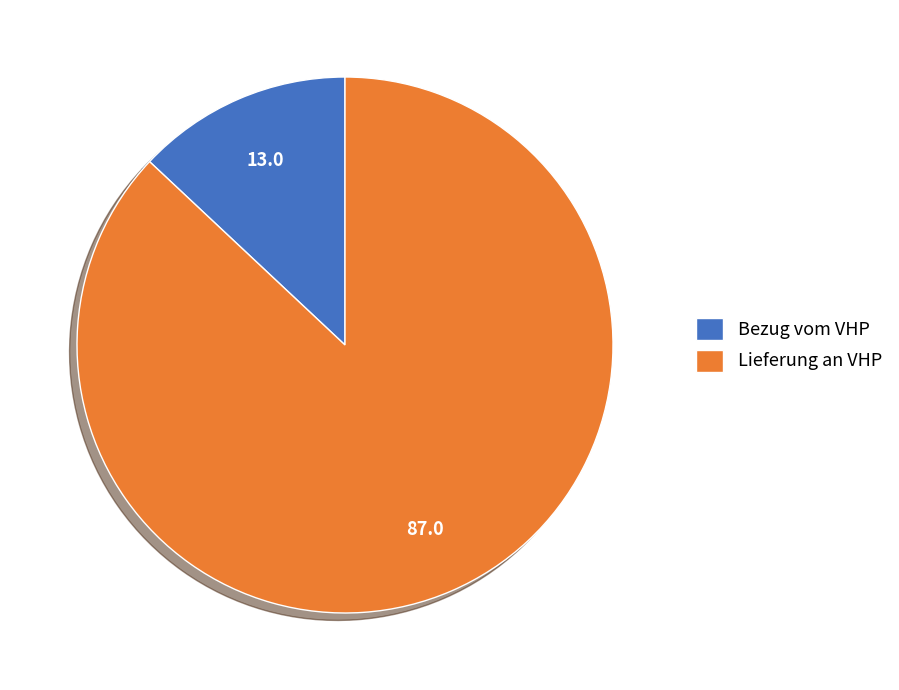

Which slice is the largest?

Lieferung an VHP